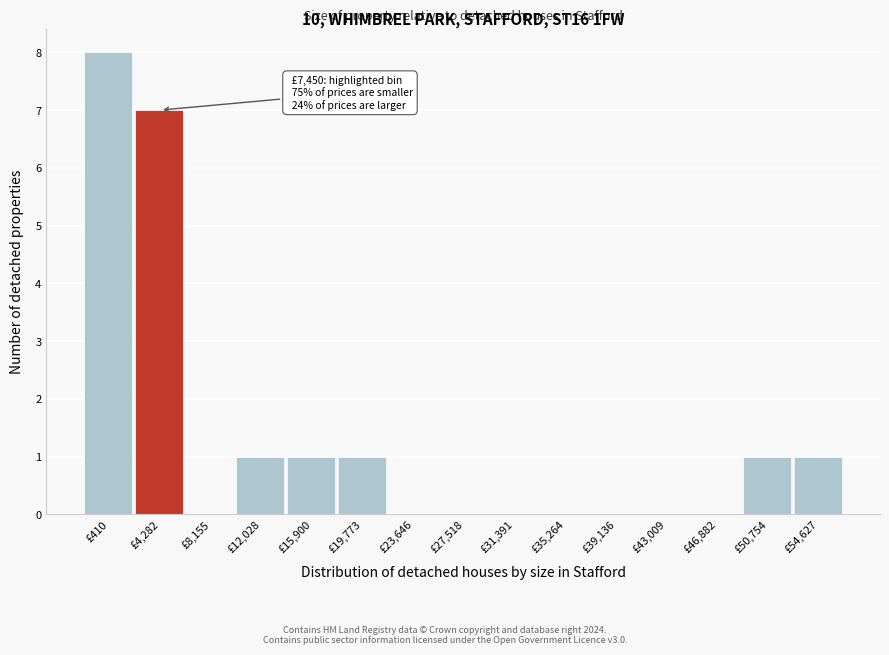

Reading left to right, what are all the values shown in this chart?

£410=8	£4,282=7	£8,155=0	£12,028=1	£15,900=1	£19,773=1	£23,646=0	£27,518=0	£31,391=0	£35,264=0	£39,136=0	£43,009=0	£46,882=0	£50,754=1	£54,627=1